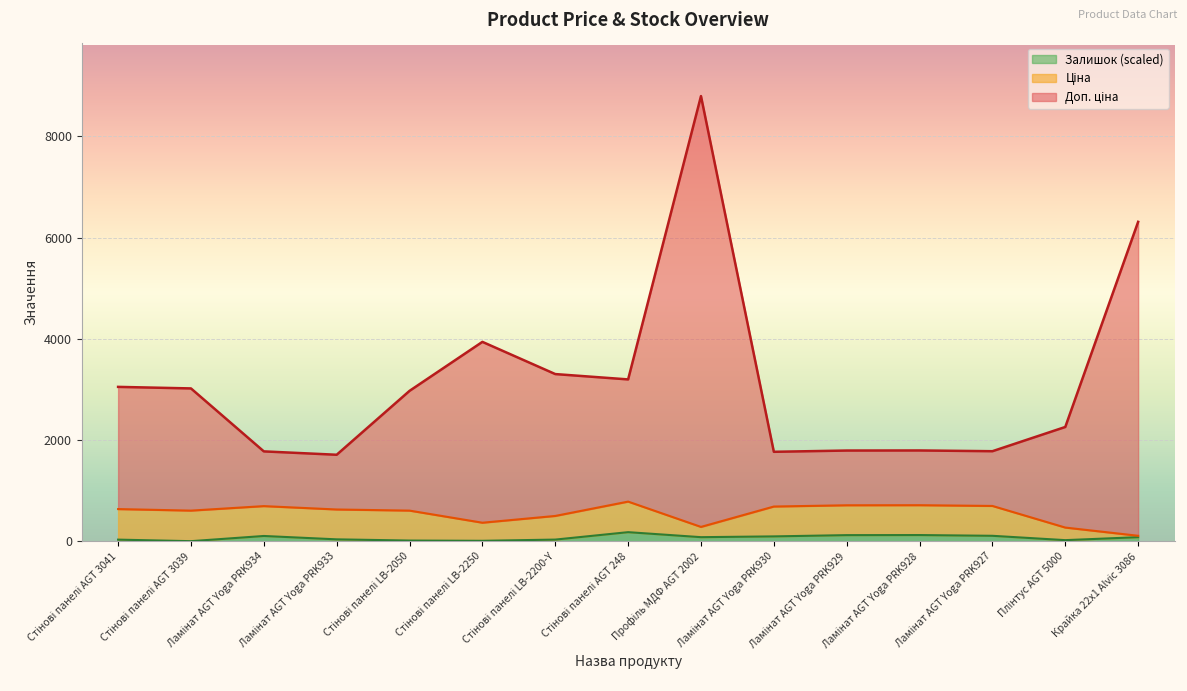

Is it true that Доп. ціна equals 2713.1 at Ламінат AGT Yoga PRK930?

False